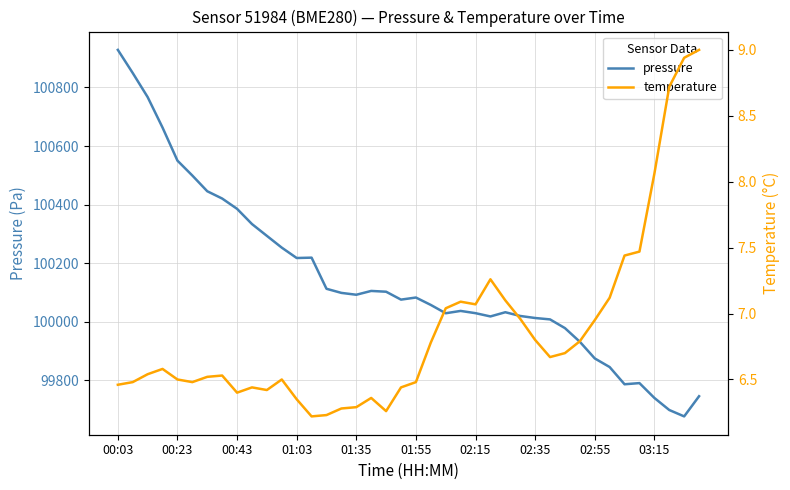

How many interior local peaks does the pressure series have?

6